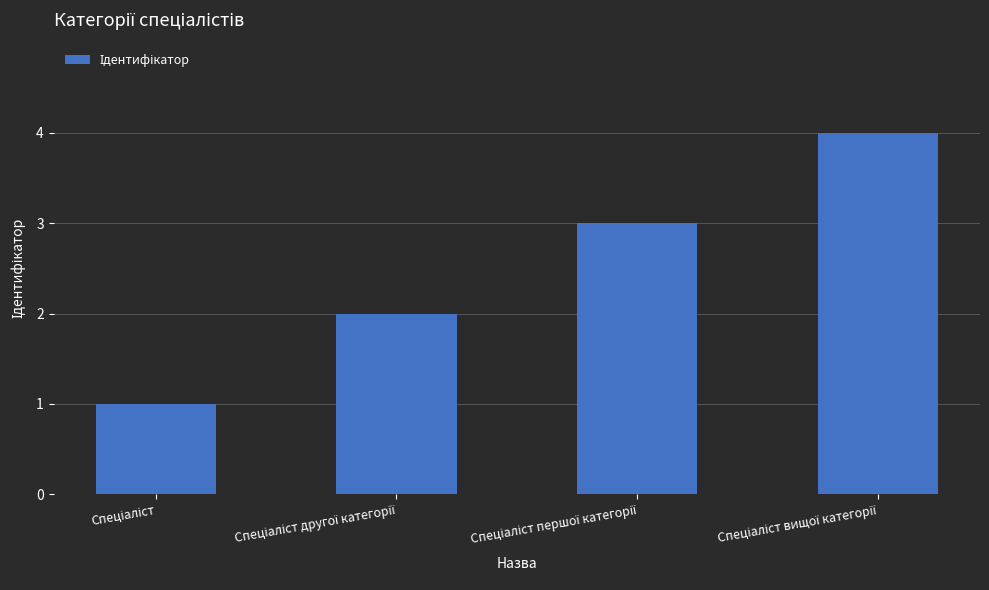

What is the maximum value shown in the chart?

4